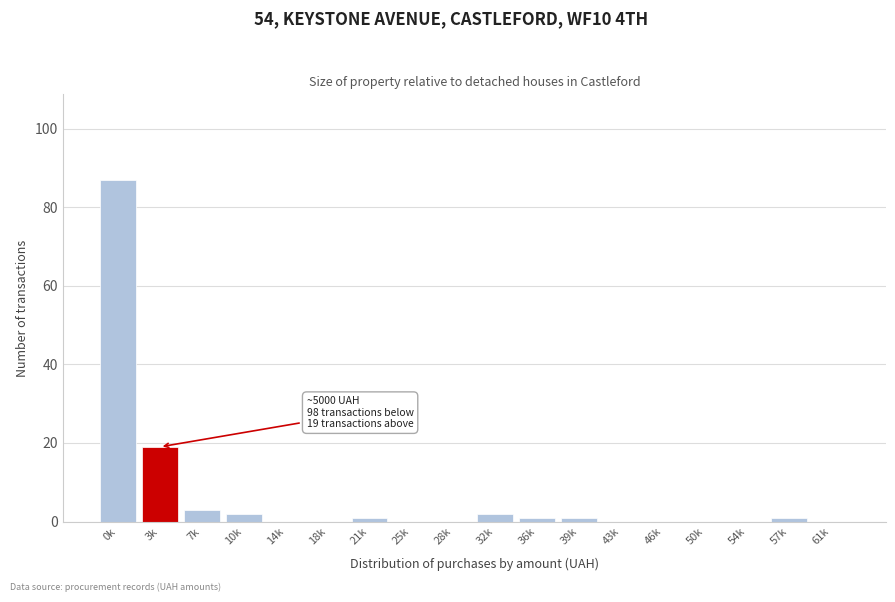

Reading left to right, transcribe all the data shown in this chart.

0k=87	3k=19	7k=3	10k=2	14k=0	18k=0	21k=1	25k=0	28k=0	32k=2	36k=1	39k=1	43k=0	46k=0	50k=0	54k=0	57k=1	61k=0